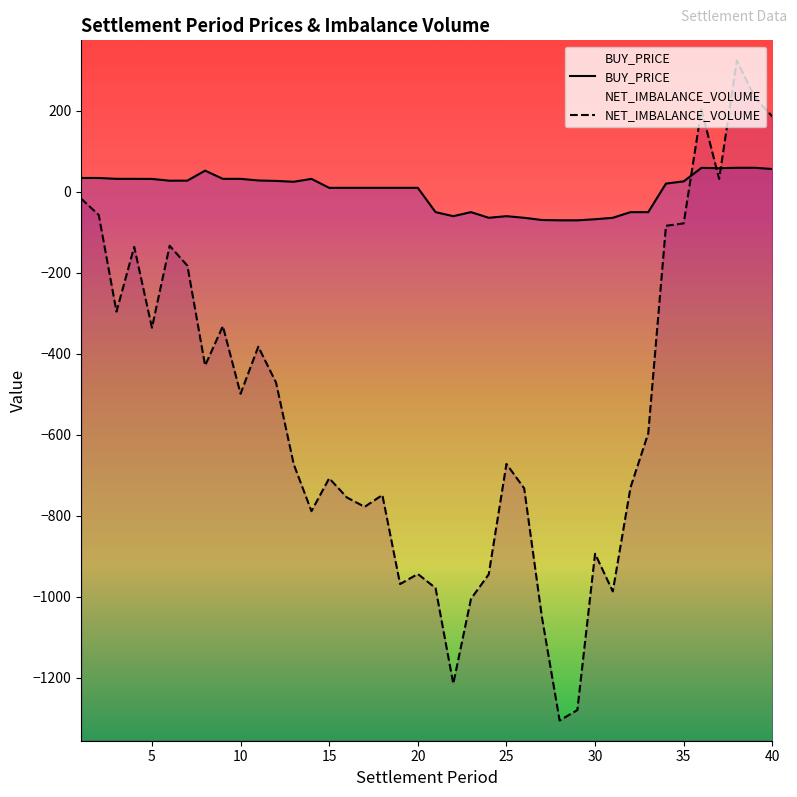

What is the minimum value for BUY_PRICE?

-70.2